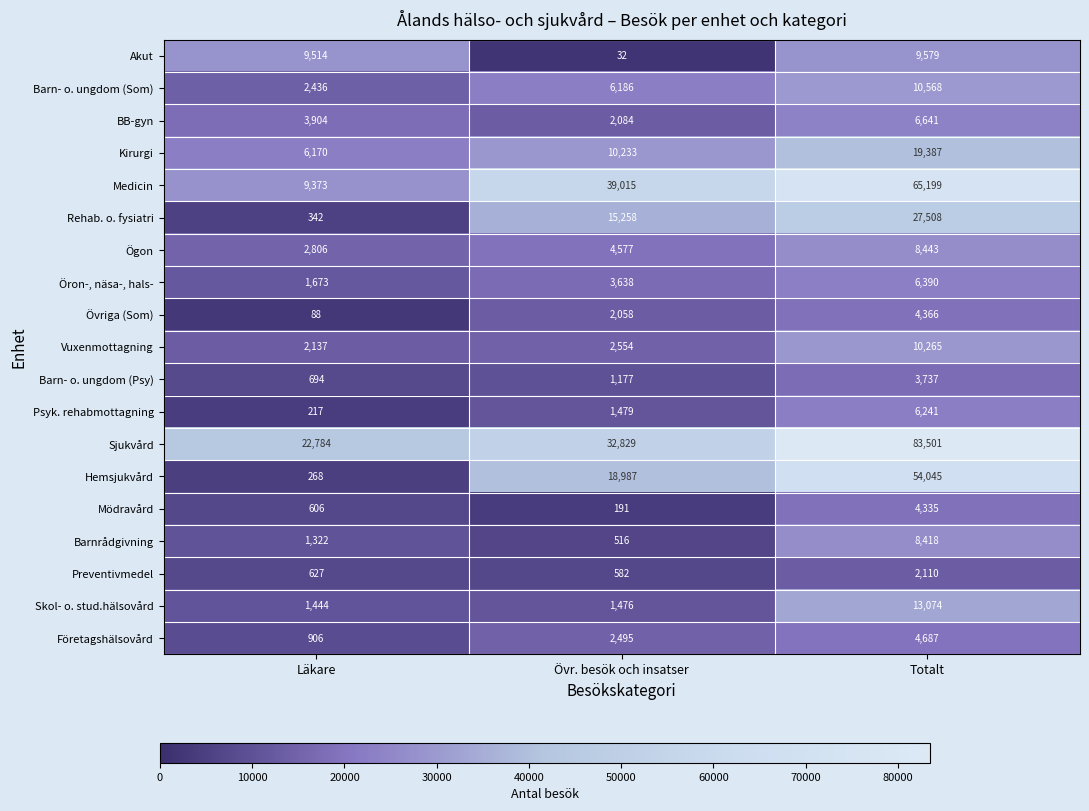

True or false: Skol- o. stud.hälsovård has a value of 6824 at Totalt.

False